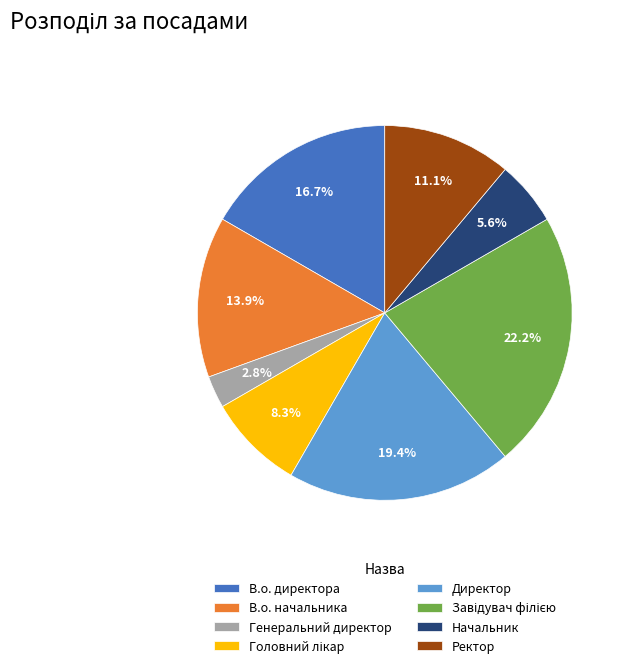

Is Директор the majority of the pie?

No